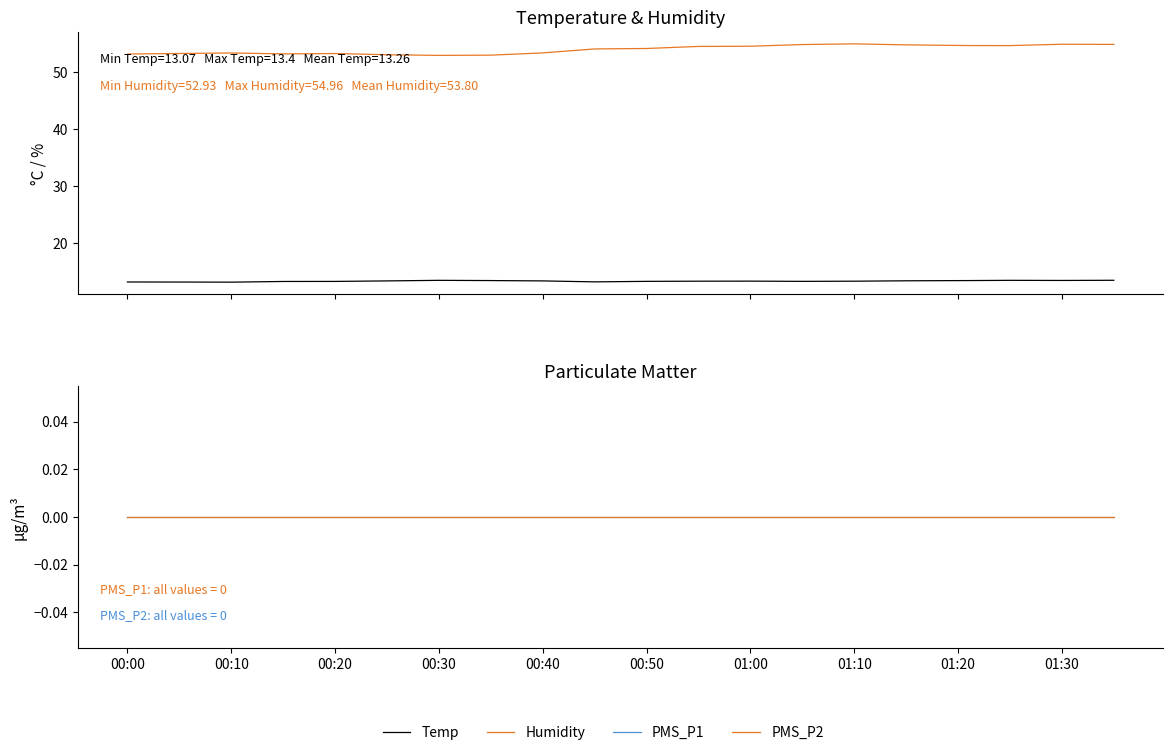

Where is the first local minimum for Humidity?

00:30